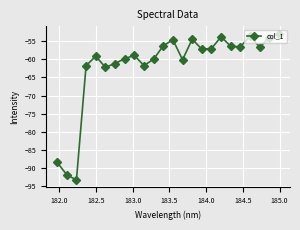

What is the difference between the second highest and second lowest values?

38.2